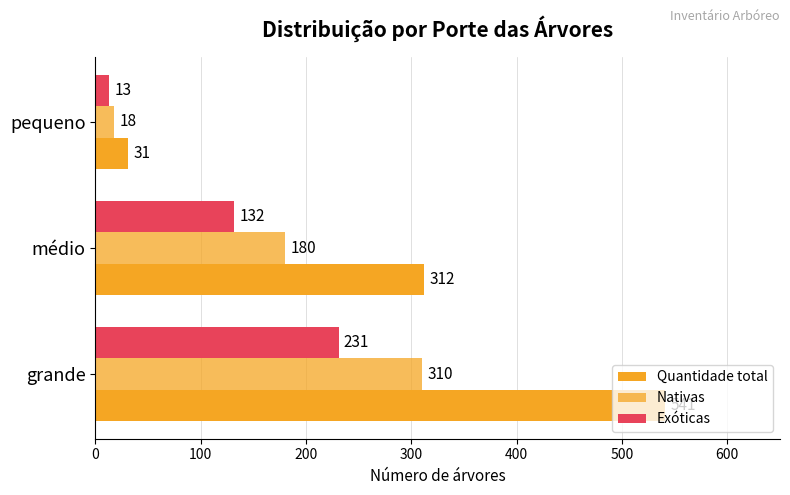

How many values in the Quantidade total series are below 312?

1